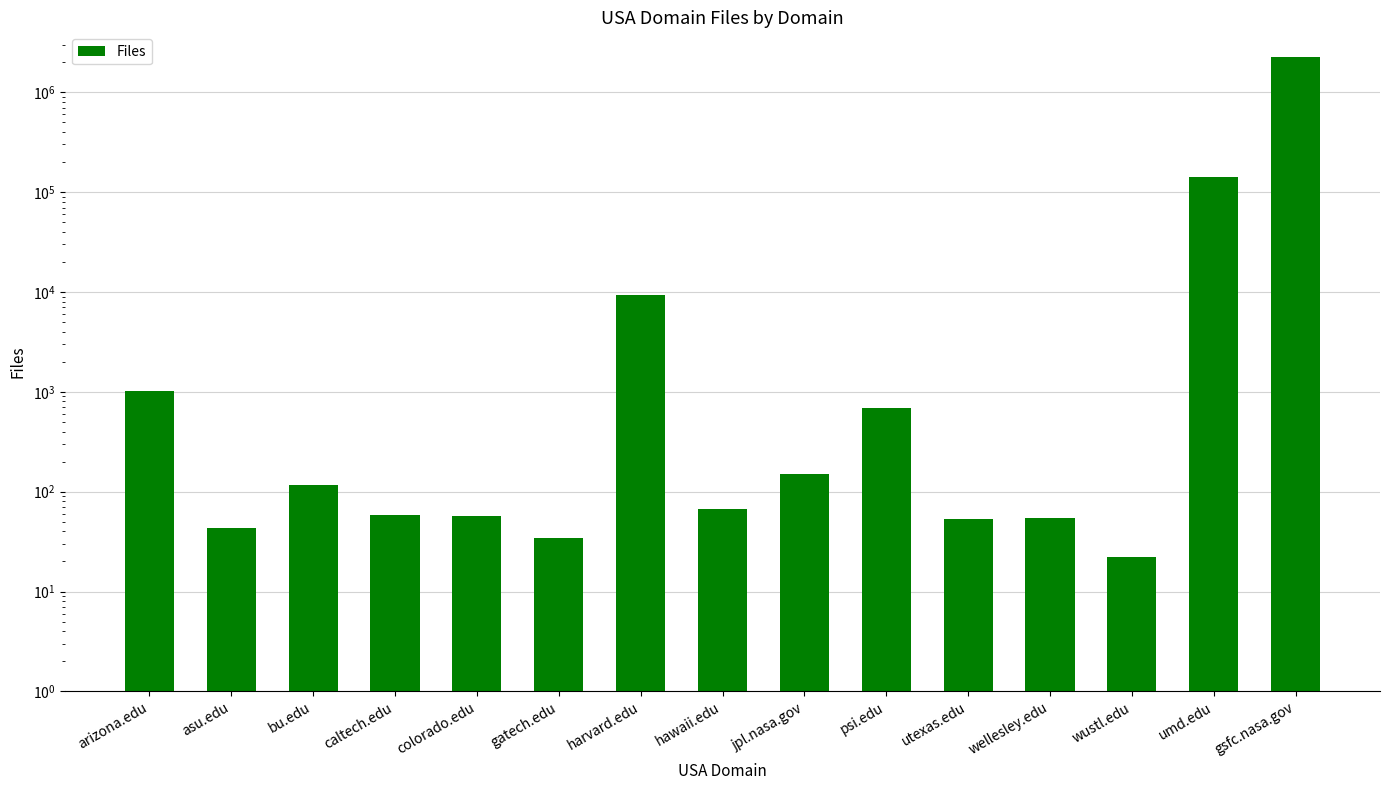

At which category does the chart reach its minimum across all series?

wustl.edu